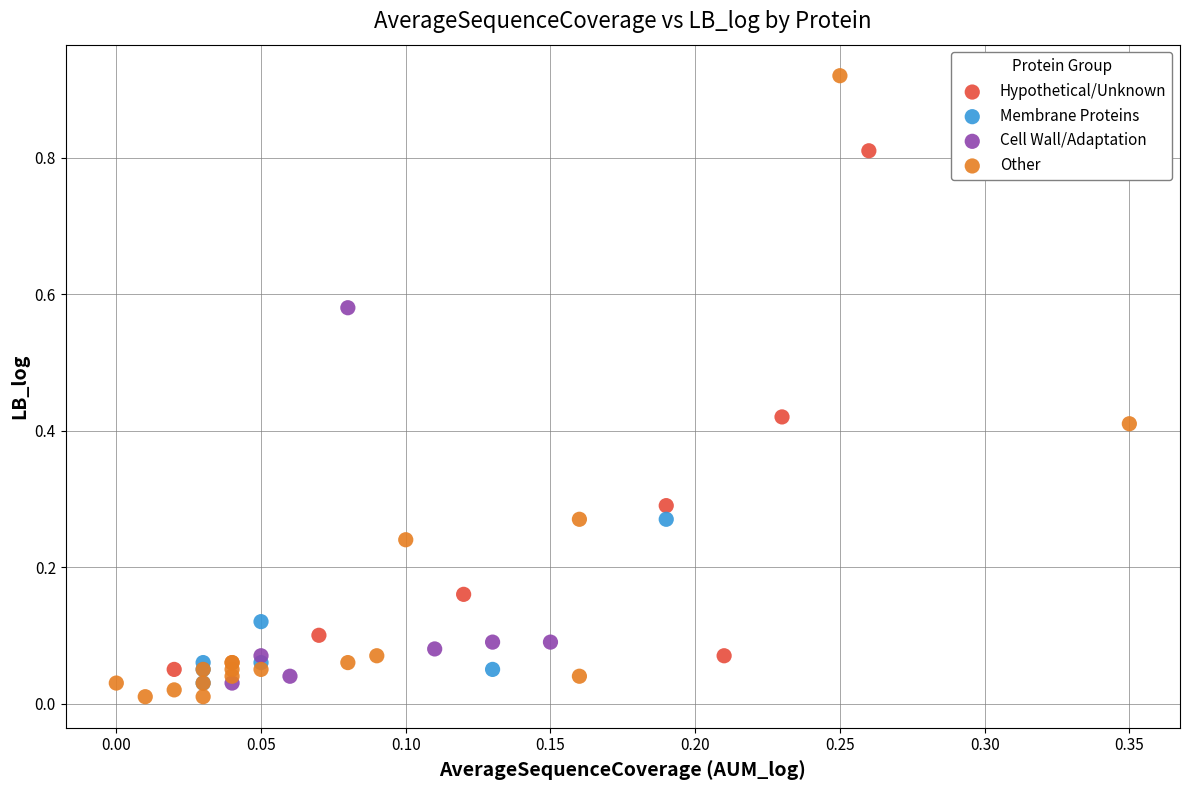

Which series reaches the maximum Y coordinate?

Other